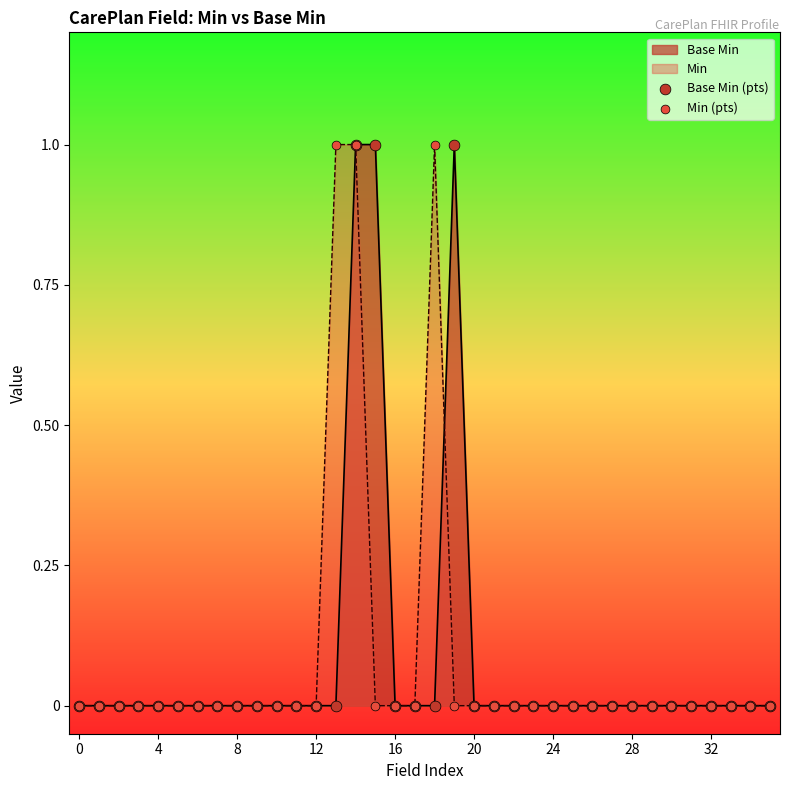

At how many categories does at least one series exceed 0?

5